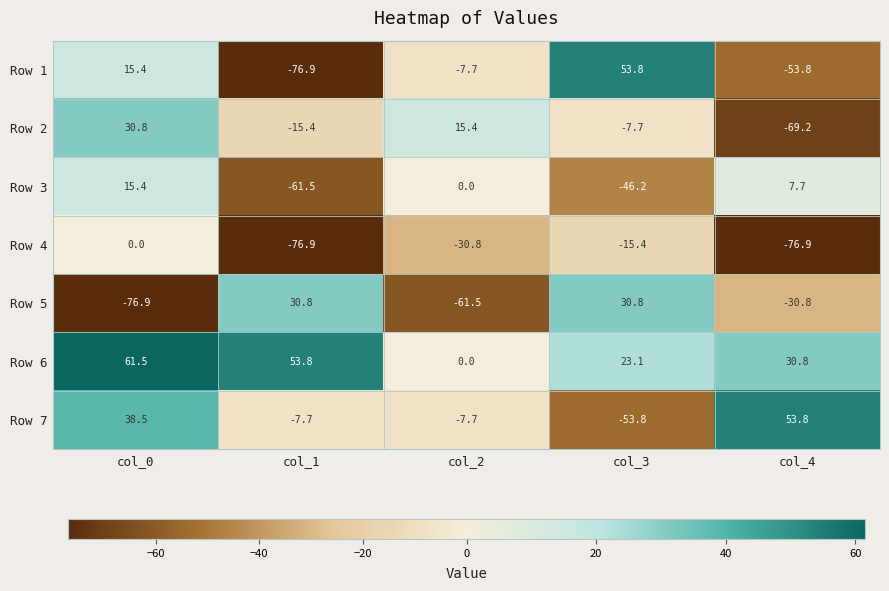

Which series has the widest spread of values?

Row 1